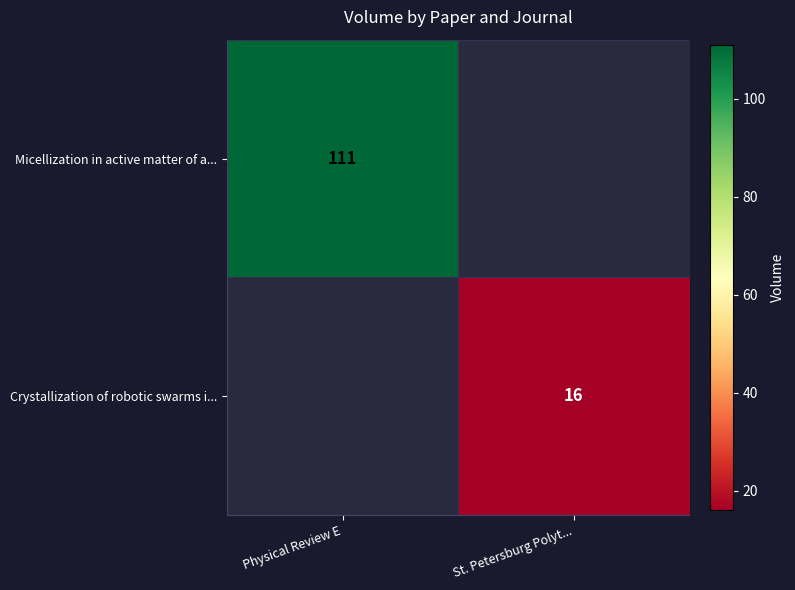

At how many categories does at least one series exceed 93?

1